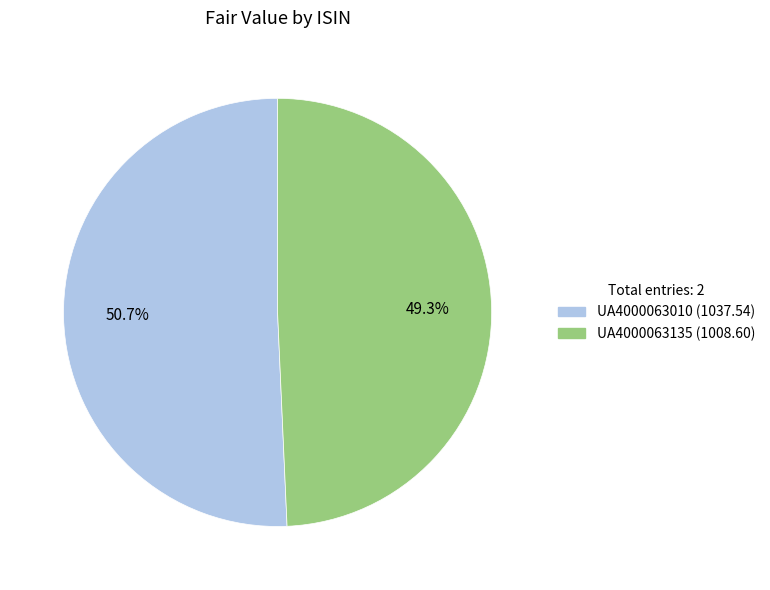

Which has a higher value, UA4000063135 or UA4000063010?

UA4000063010